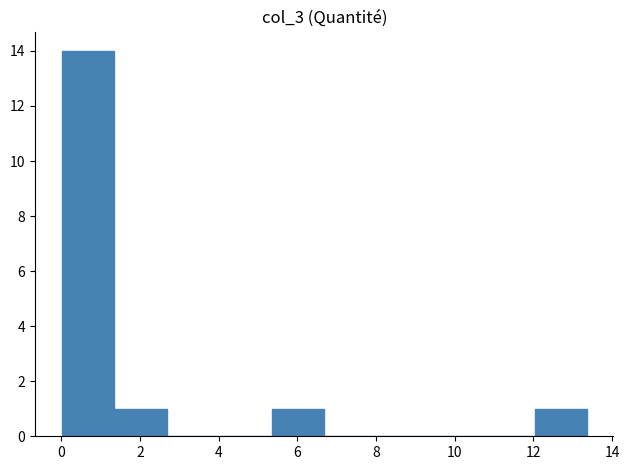

Which range on the x-axis has the tallest bar?

0.0 to 1.4